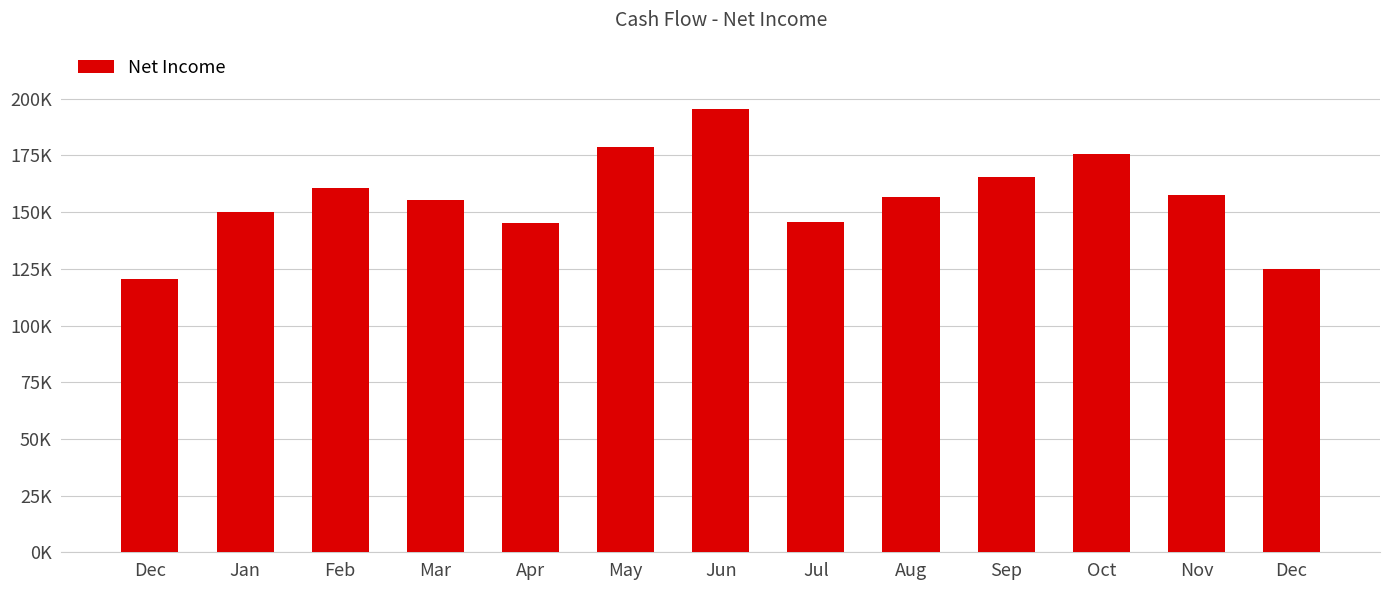

What is the minimum value shown in the chart?

120565